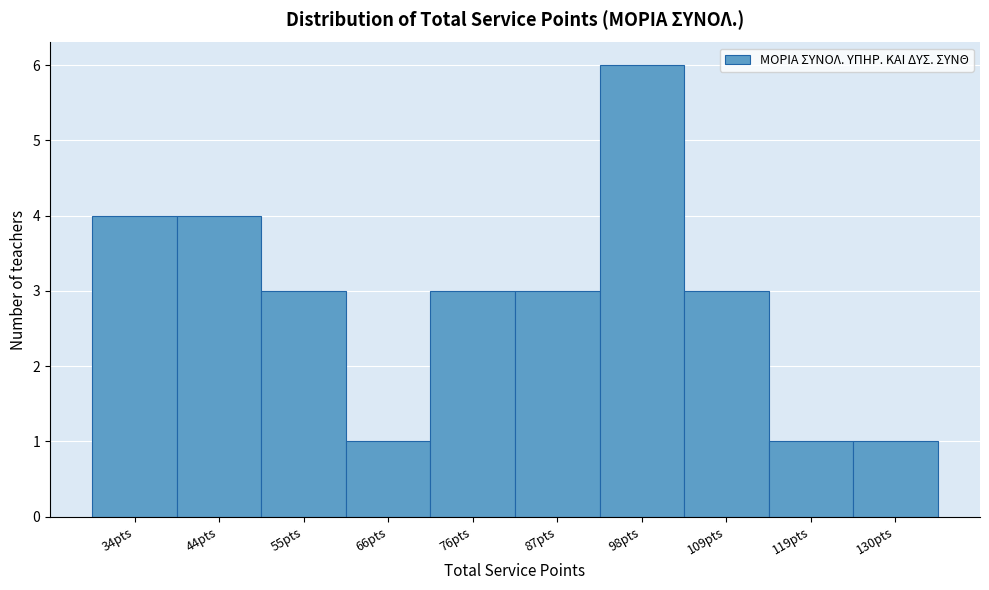

Reading left to right, transcribe all the data shown in this chart.

4	4	3	1	3	3	6	3	1	1